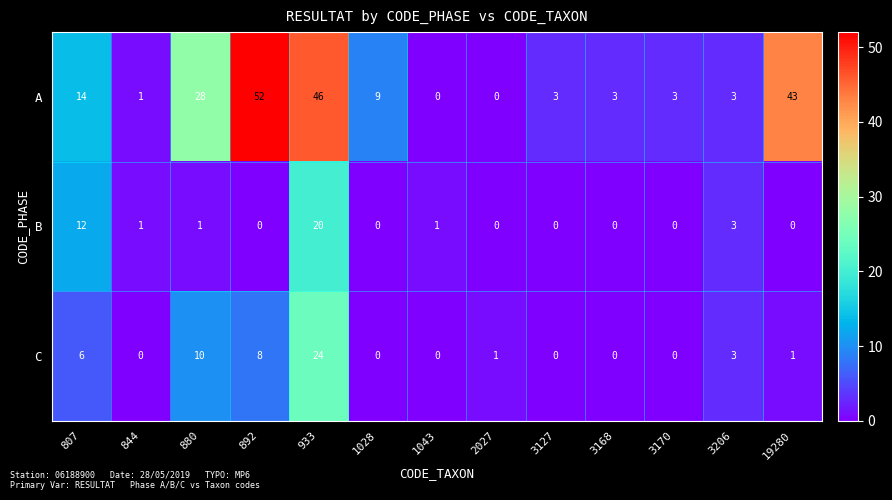

What is the difference between the highest and lowest values at 844?

1